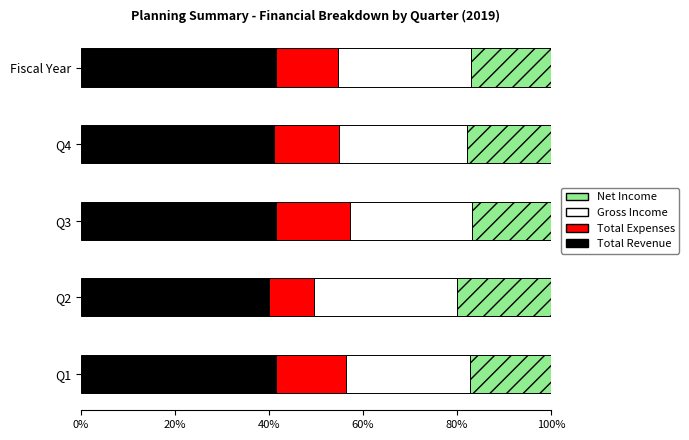

Is it true that Total Revenue equals 41.1 at Q4?

True